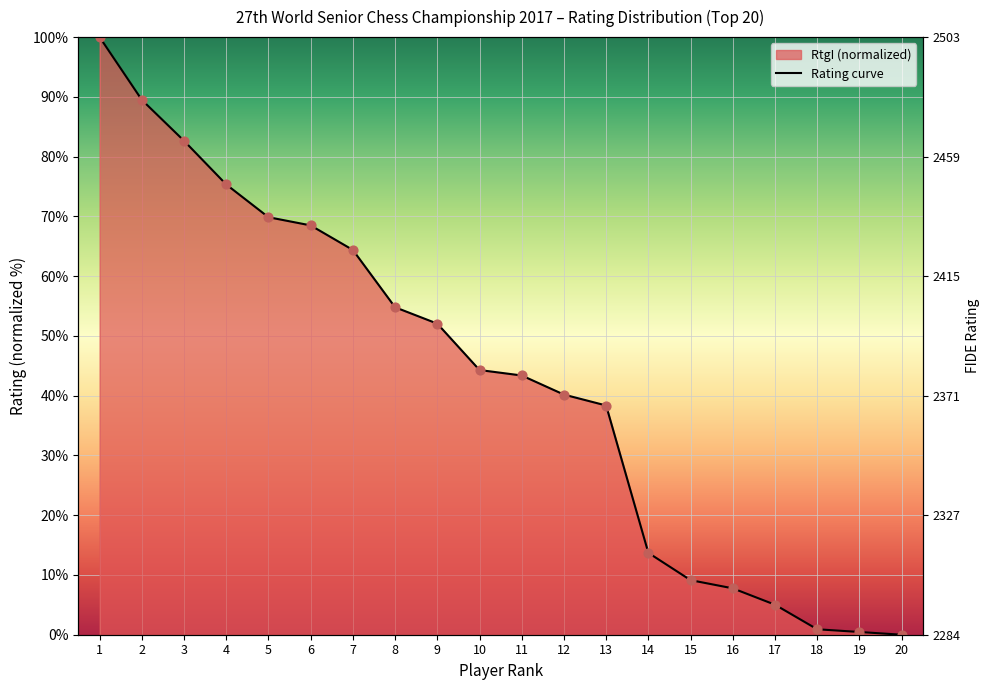

Is the value of RtgI at 13 greater than the value of Player No. at 5?

No